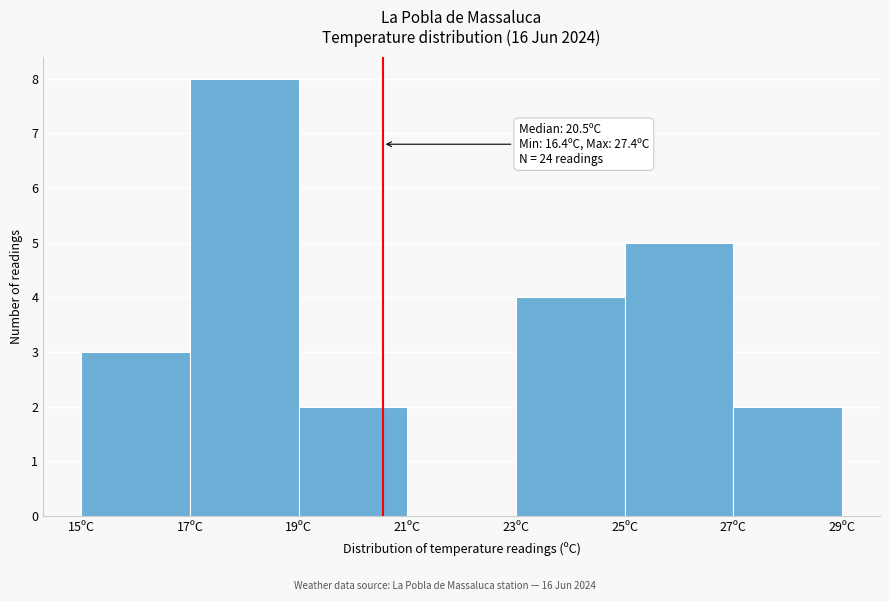

Which range on the x-axis has the tallest bar?

17 to 19